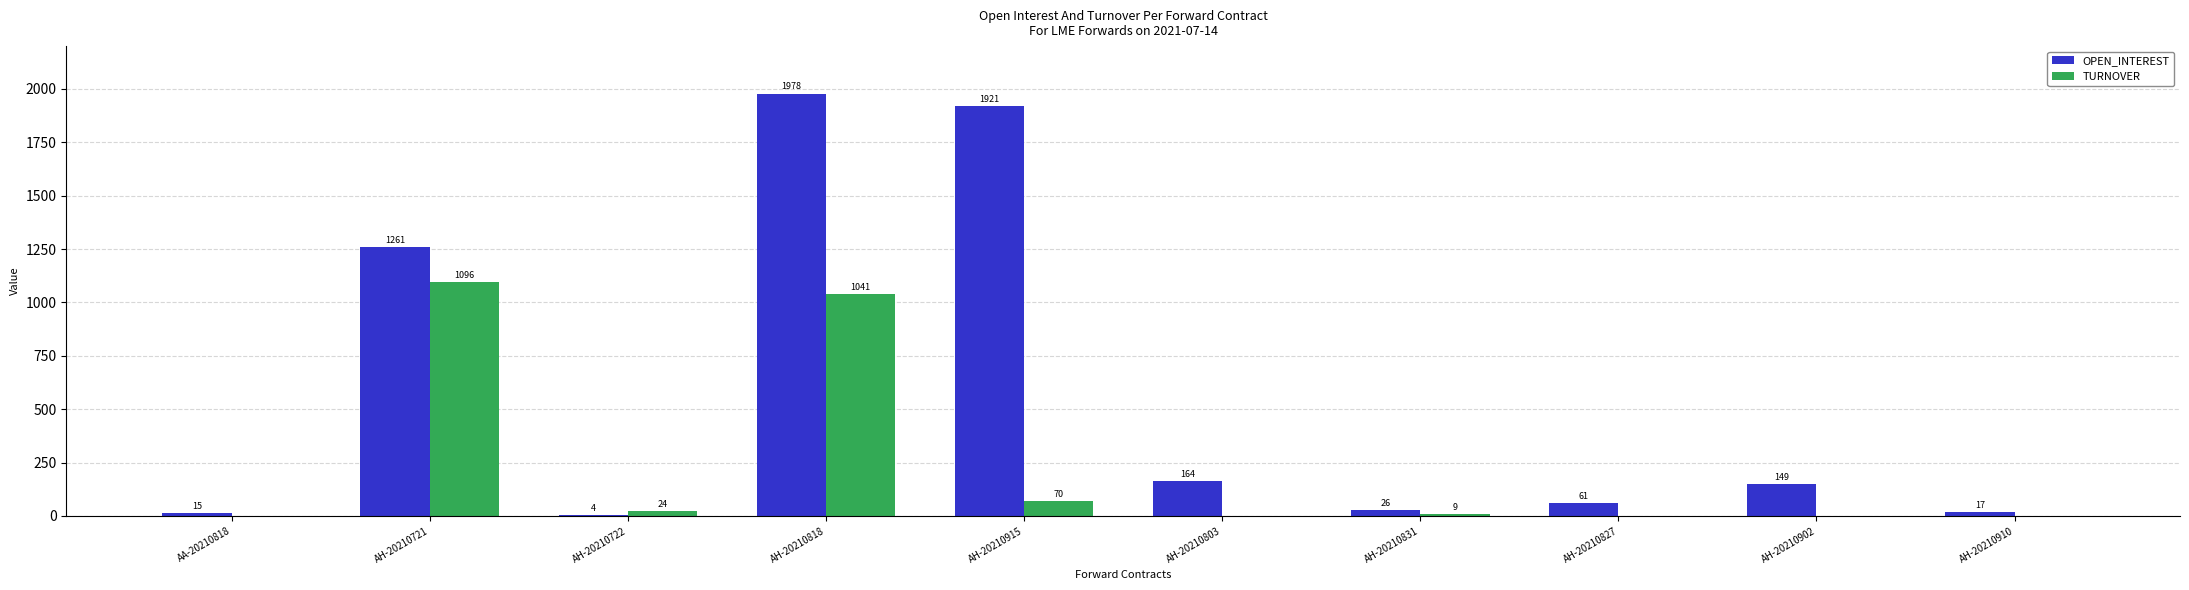

What is the maximum value shown in the chart?

1978